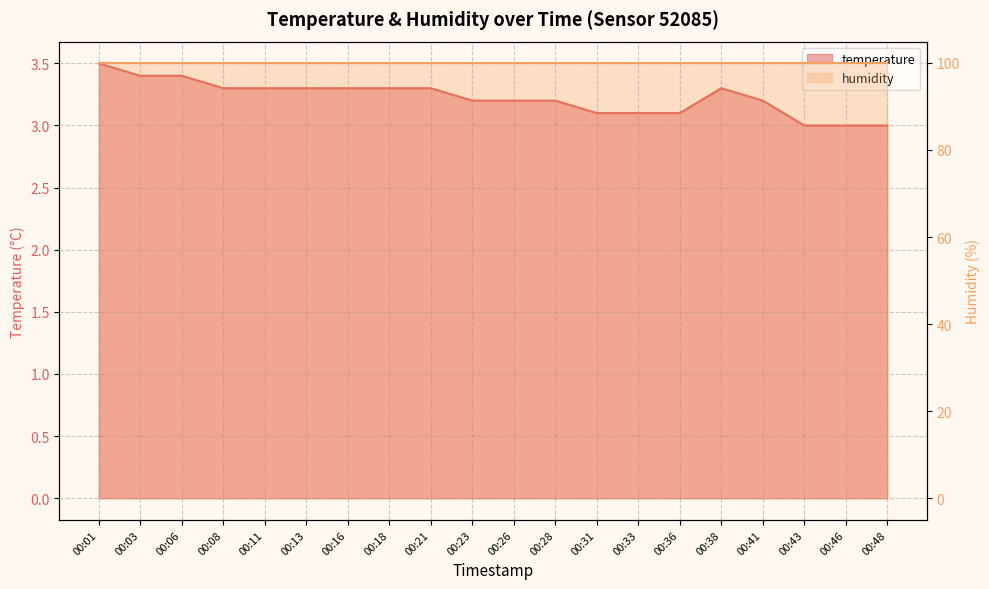

What is the change in value from 00:03 to 00:21?

-0.1